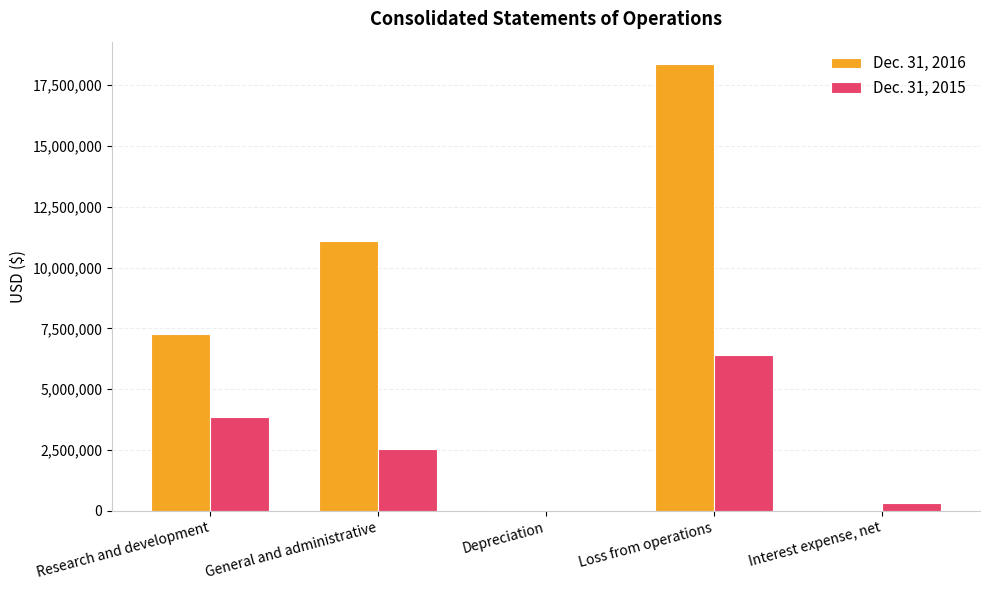

What is the average value of the Dec. 31, 2015 series?

2625065